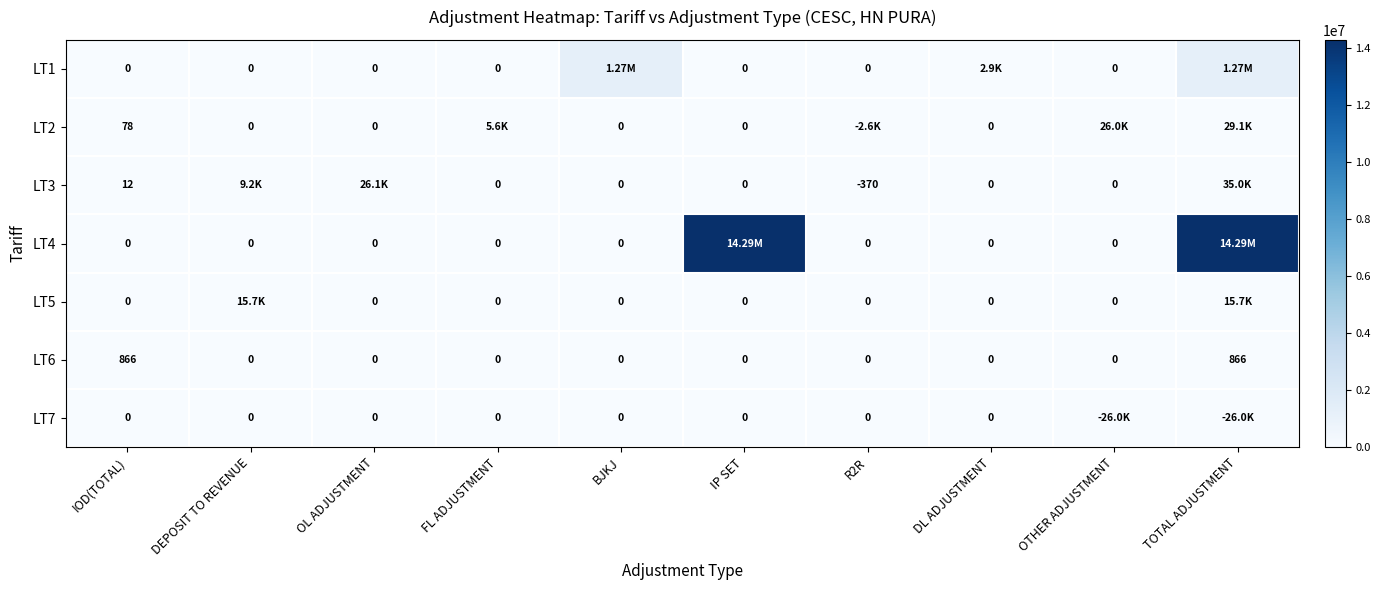

How many series are shown in this chart?

7